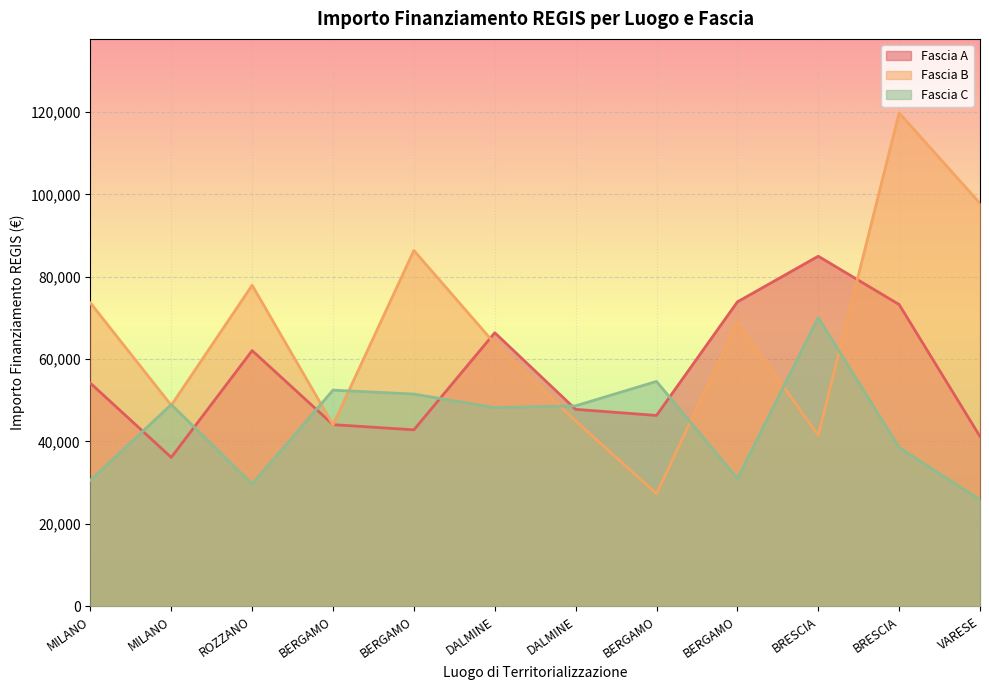

How many lines are shown in the chart?

3